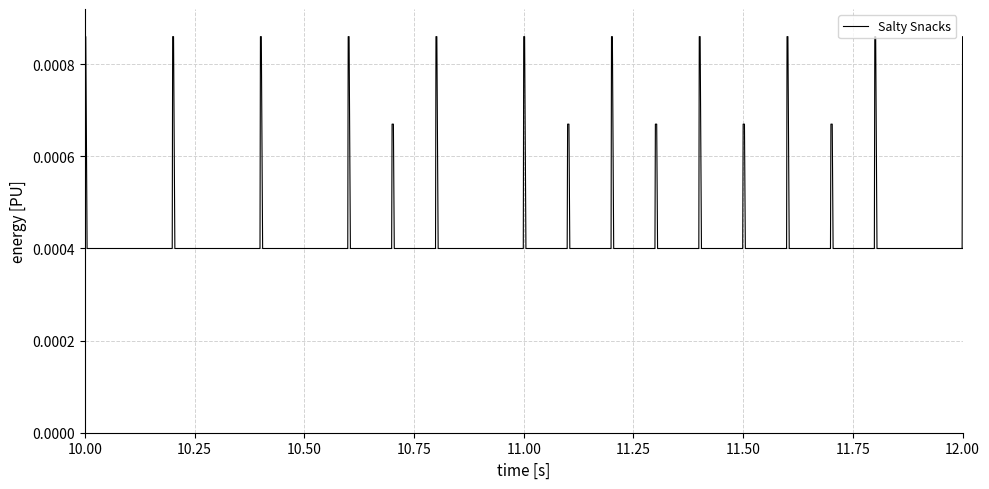

Between 36 and 20, which is larger?

36